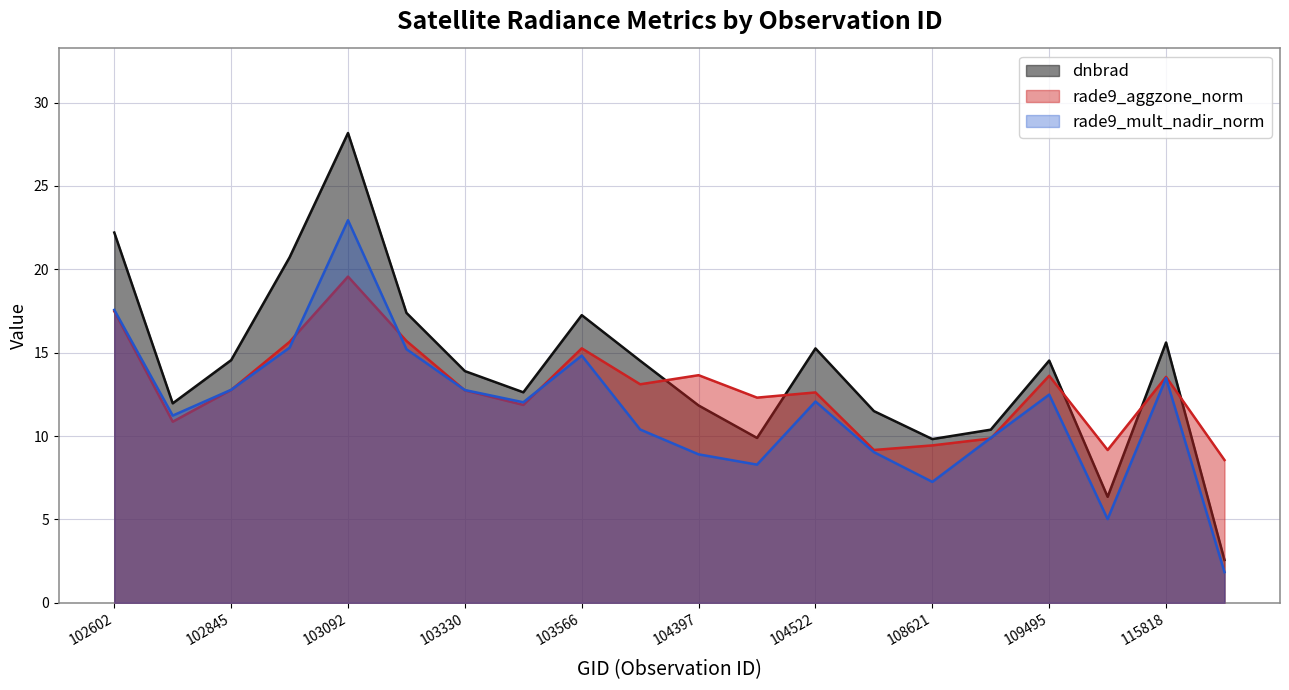

In rade9_mult_nadir_norm, how many points are lower than both neighbors (excluding endpoints)?

5